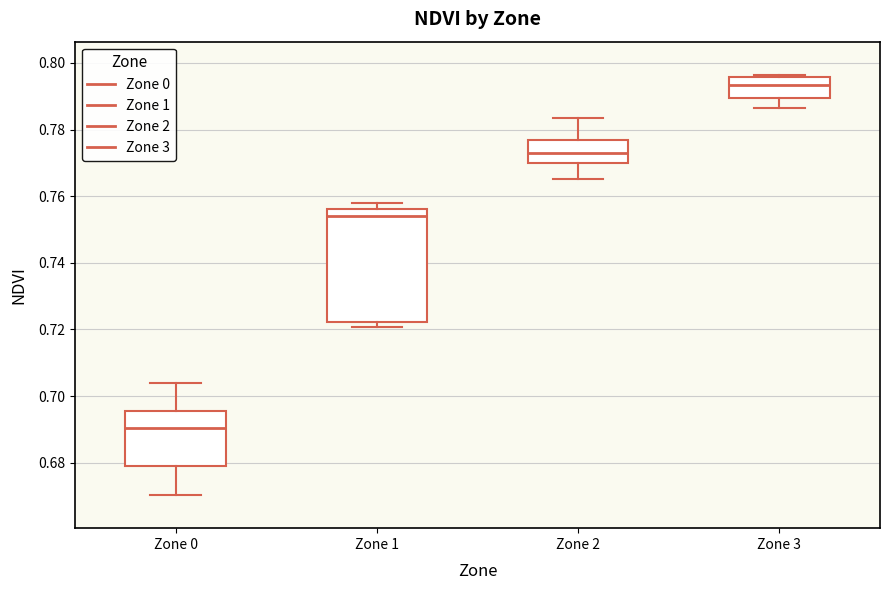

Which box has the lowest median line?

Zone 0